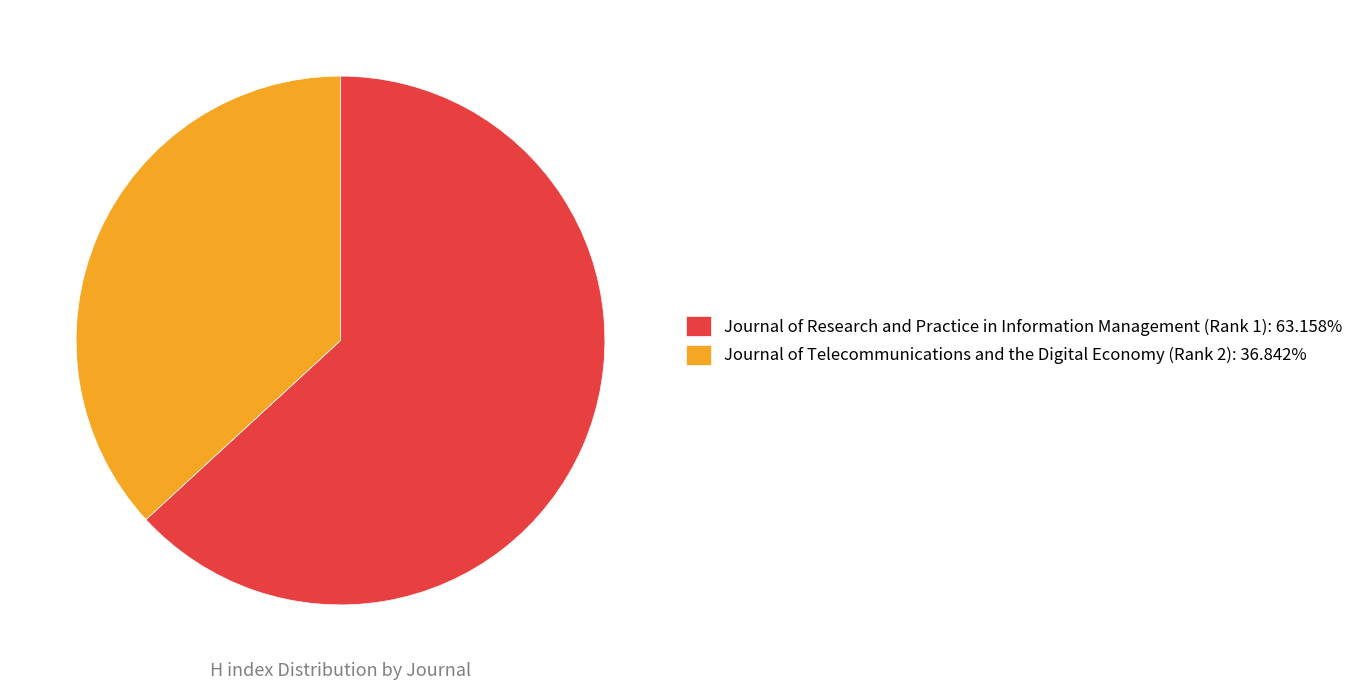

Combined, do Journal of Telecommunications and the Digital Economy (Rank 2): 36.842% and Journal of Research and Practice in Information Management (Rank 1): 63.158% account for over 50%?

Yes